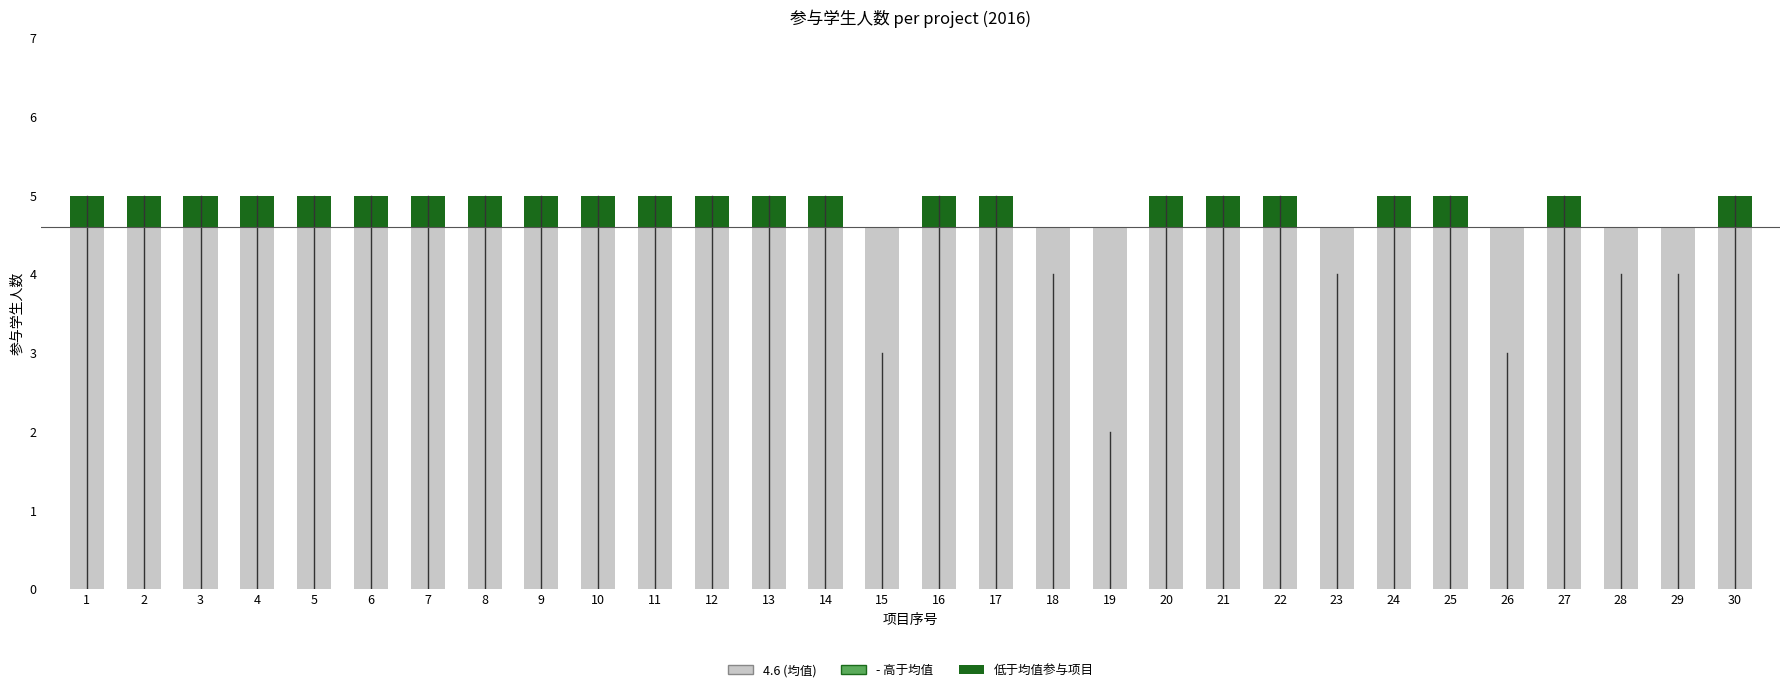

Does the chart contain any negative values?

No